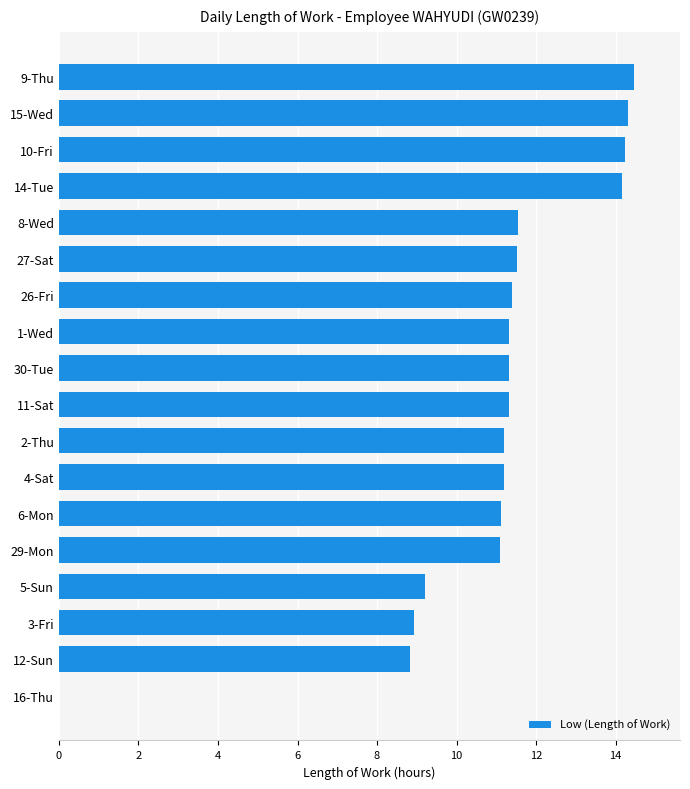

What is the change in value from 3-Fri to 15-Wed?

+5.4